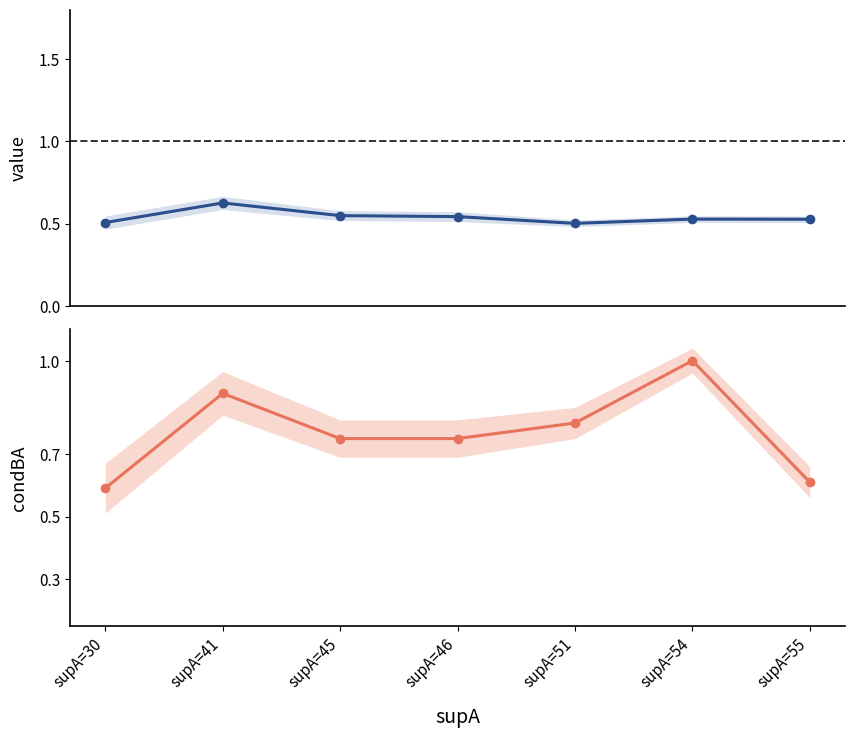

What is the sum of all value values?

3.8